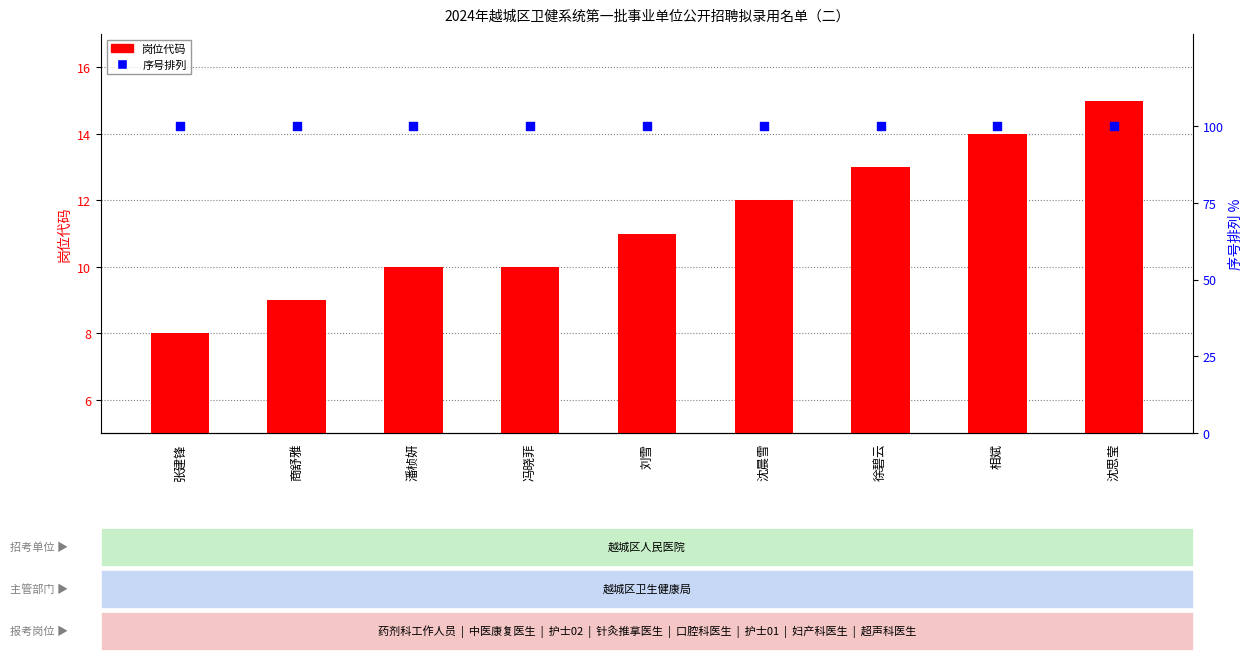

Which series contains the highest Y value?

序号（排列）